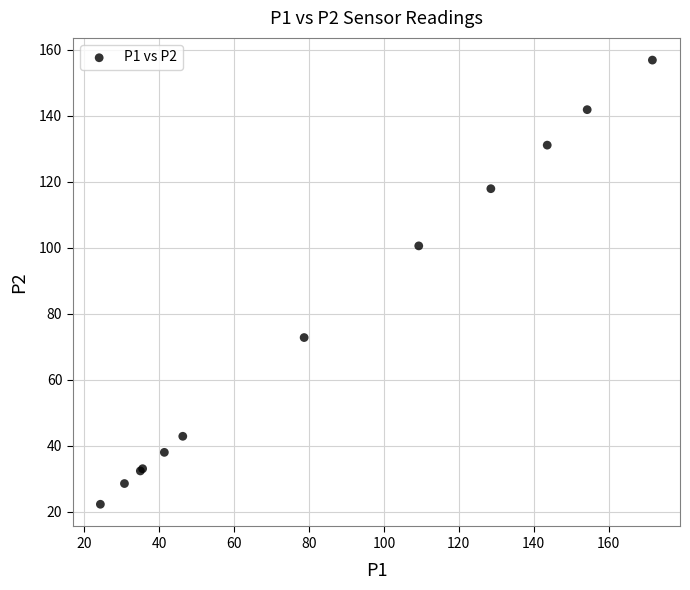

What Y value in the scatter plot is closest to 89?

100.6